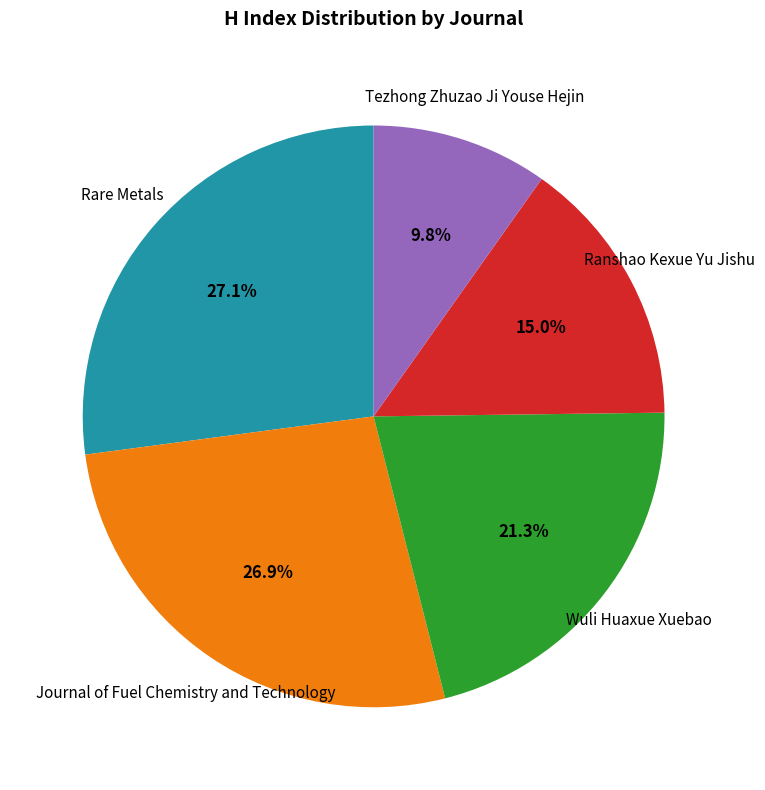

To the nearest percent, what percentage of the pie is Rare Metals?

27%